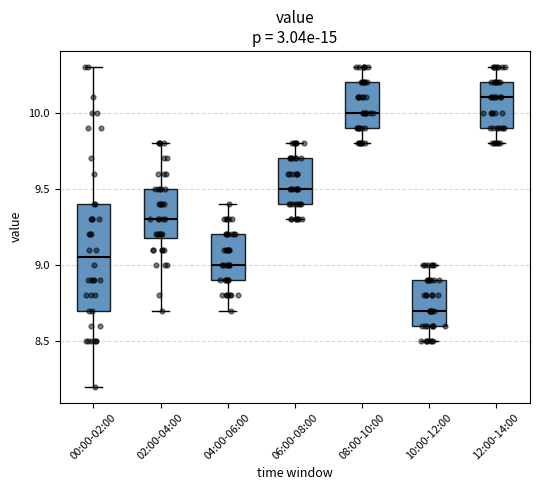

Comparing the boxes themselves (not the whiskers), which one is the tallest?

00:00-02:00